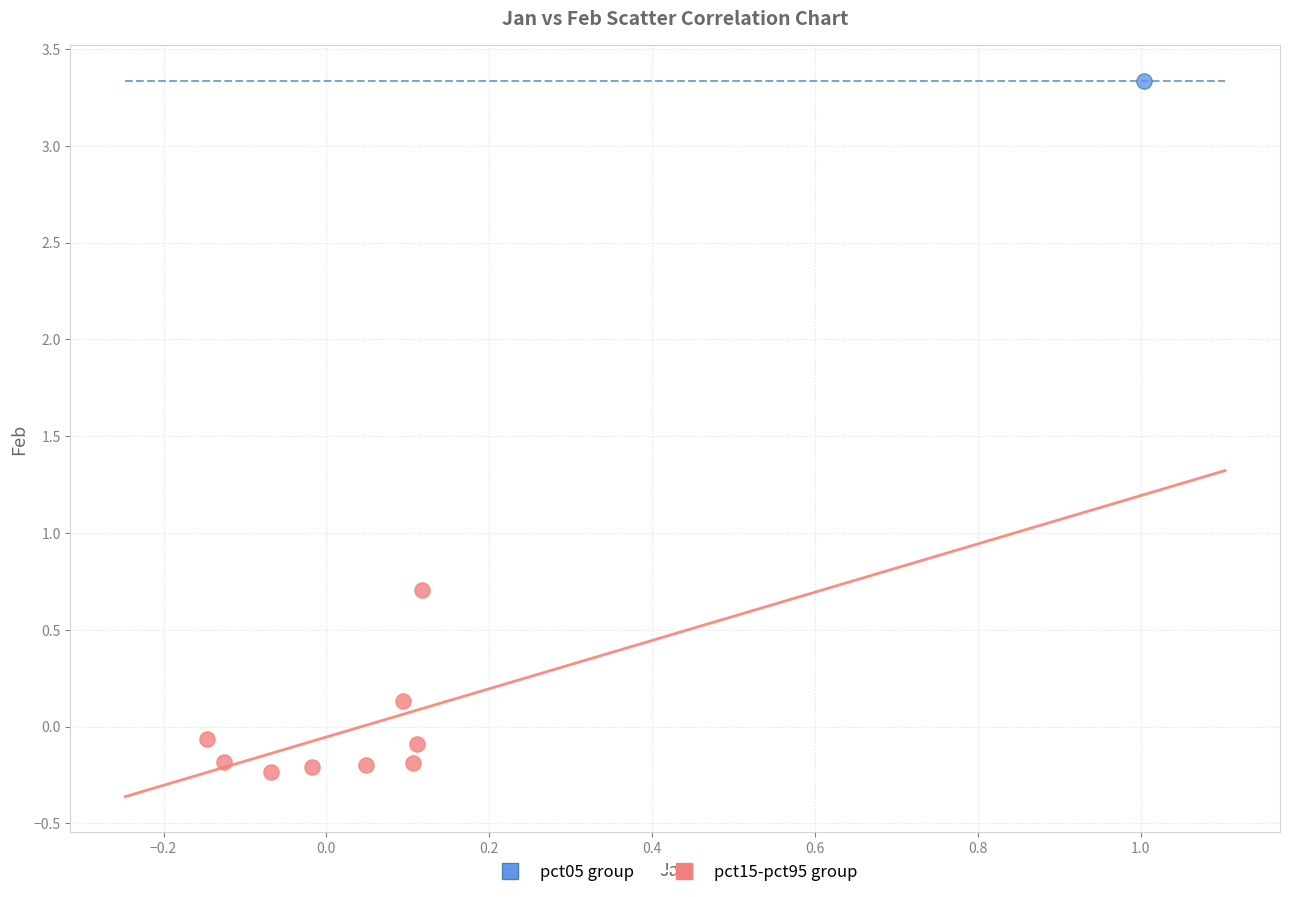

What are all the series names shown in the legend?

pct05 group, pct15-pct95 group